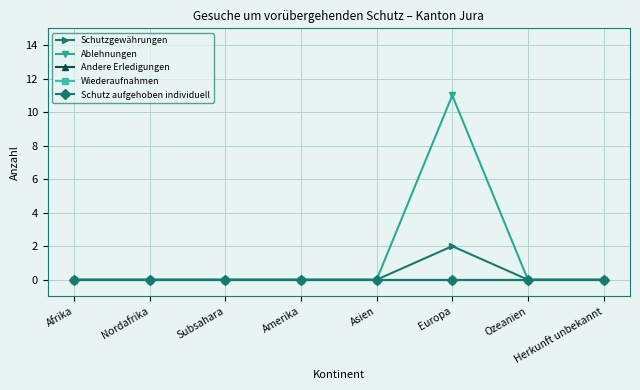

Is this an area chart (filled region under the line)?

No